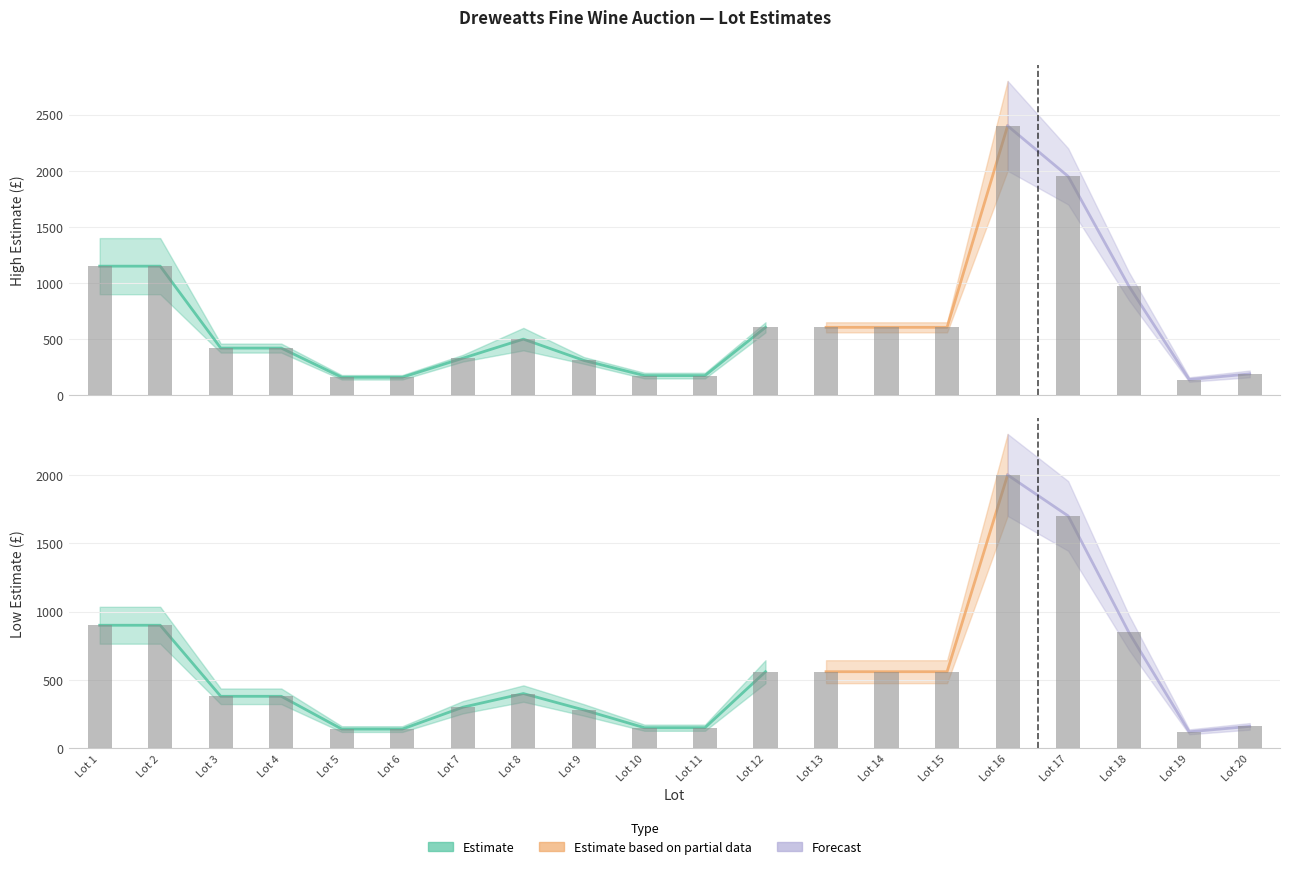

What is the maximum value for High Estimate?

2400